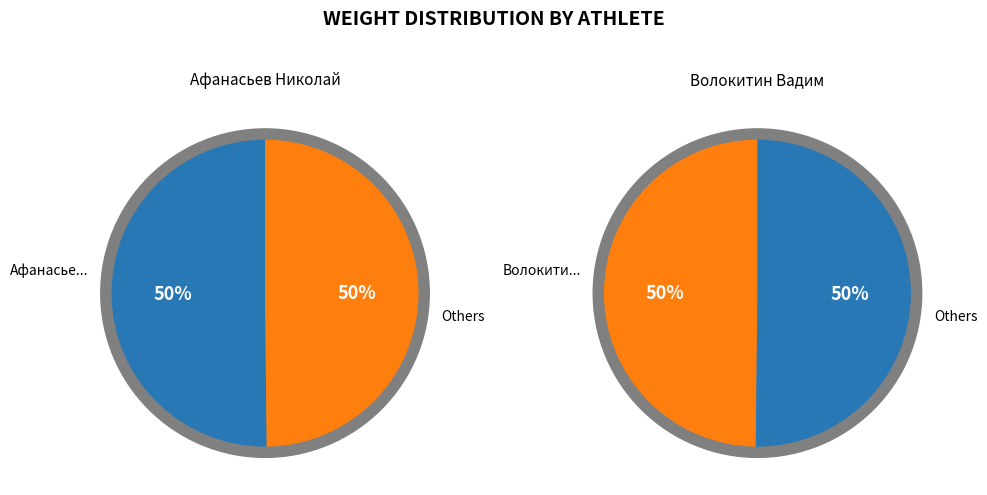

Combined, what portion of the pie is Афанасьев Николай and Волокитин Вадим?

100.0%